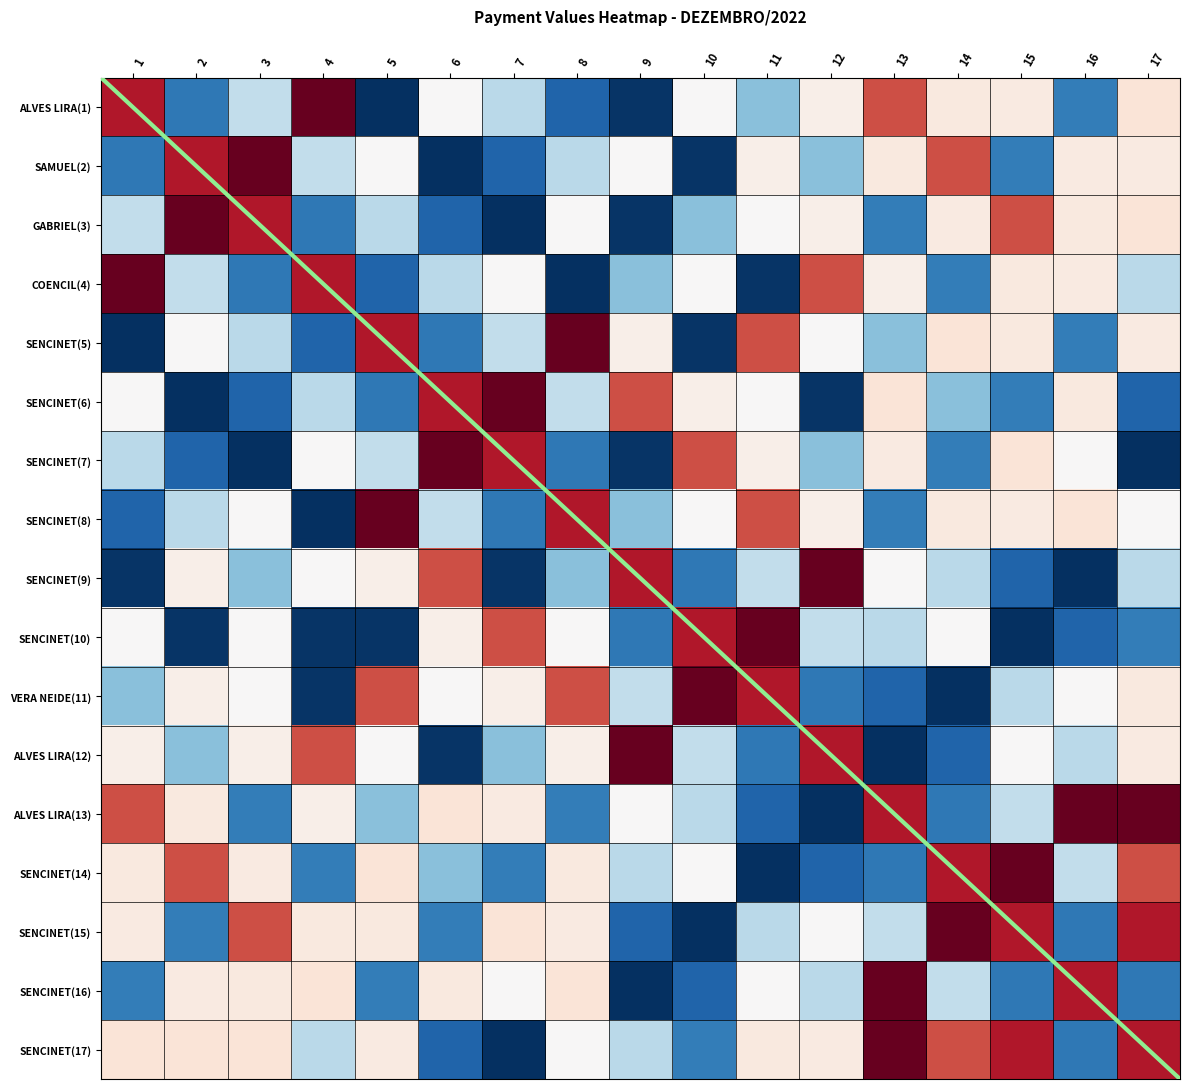

What is the total value across all series at 16?

328870.0